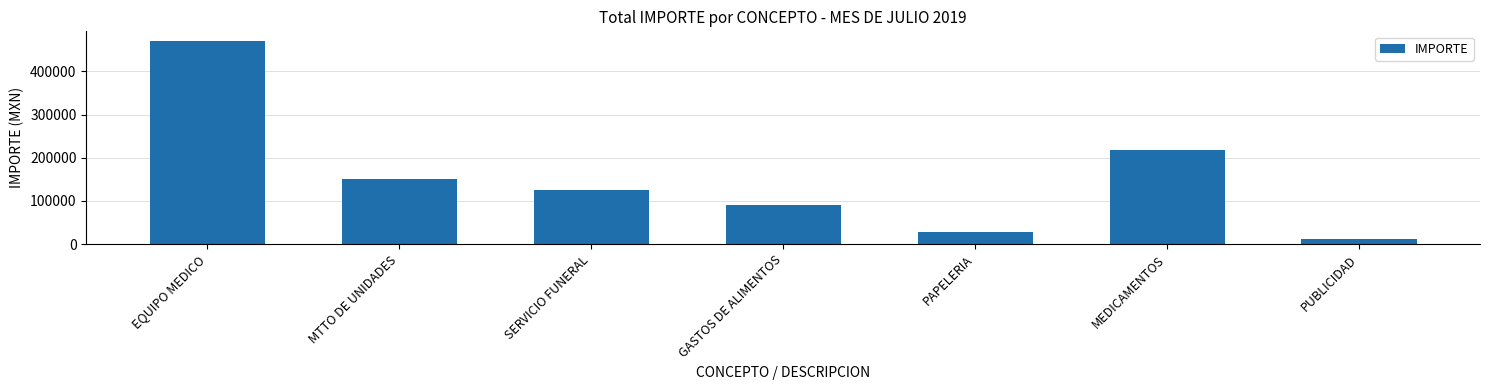

Rank the categories by value from lowest to highest.

PUBLICIDAD, PAPELERIA, GASTOS DE ALIMENTOS, SERVICIO FUNERAL, MTTO DE UNIDADES, MEDICAMENTOS, EQUIPO MEDICO